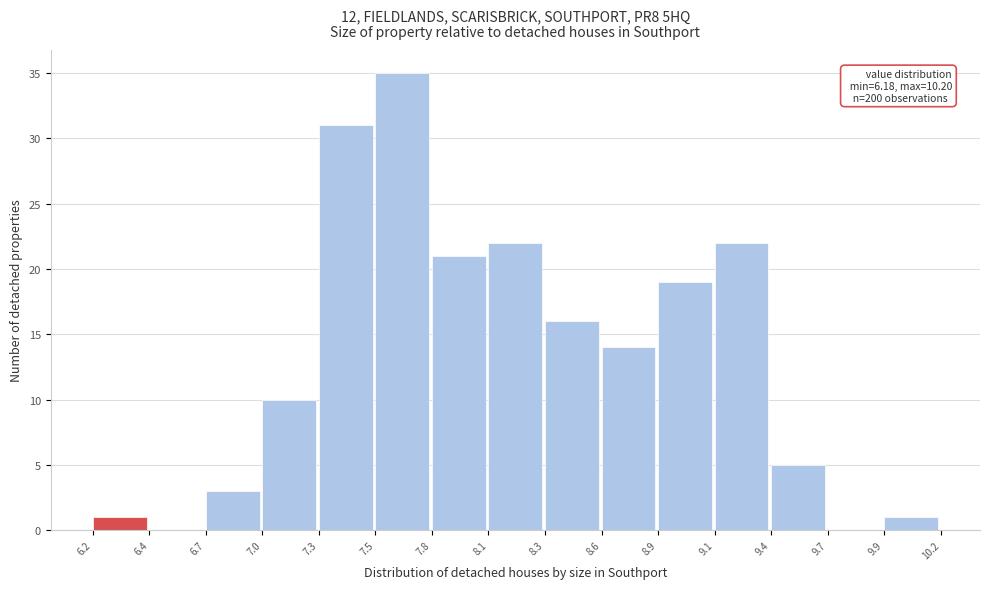

Reading left to right, transcribe all the data shown in this chart.

6.2=1	6.4=0	6.7=3	7.0=10	7.3=31	7.5=35	7.8=21	8.1=22	8.3=16	8.6=14	8.9=19	9.1=22	9.4=5	9.7=0	9.9=1